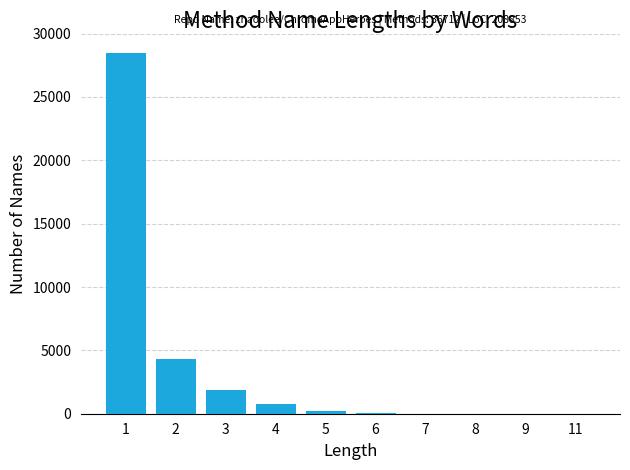

Approximately how many times larger is the value at 4 compared to 3?

0.4